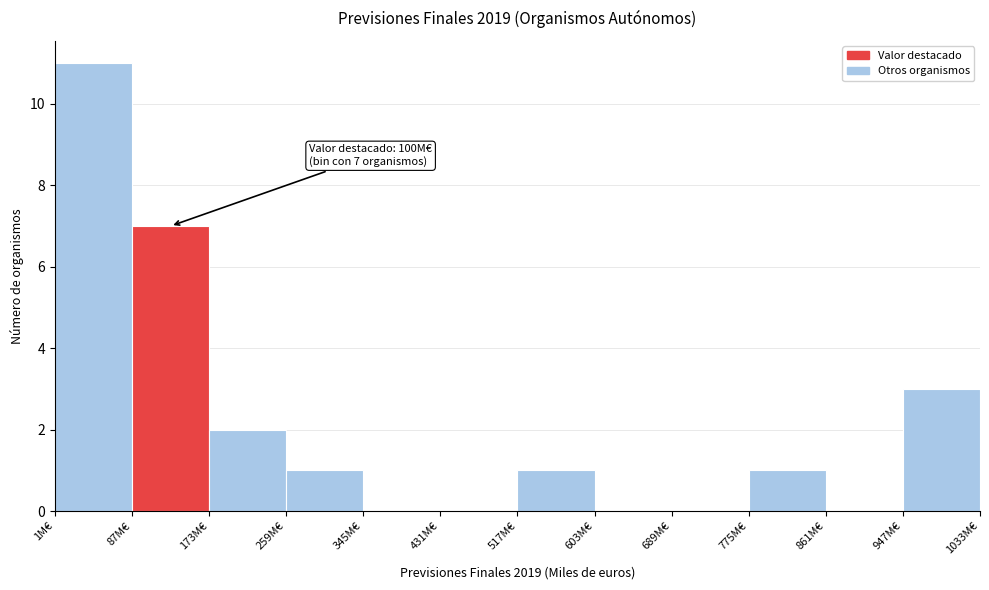

Which range on the x-axis has the tallest bar?

1 to 87